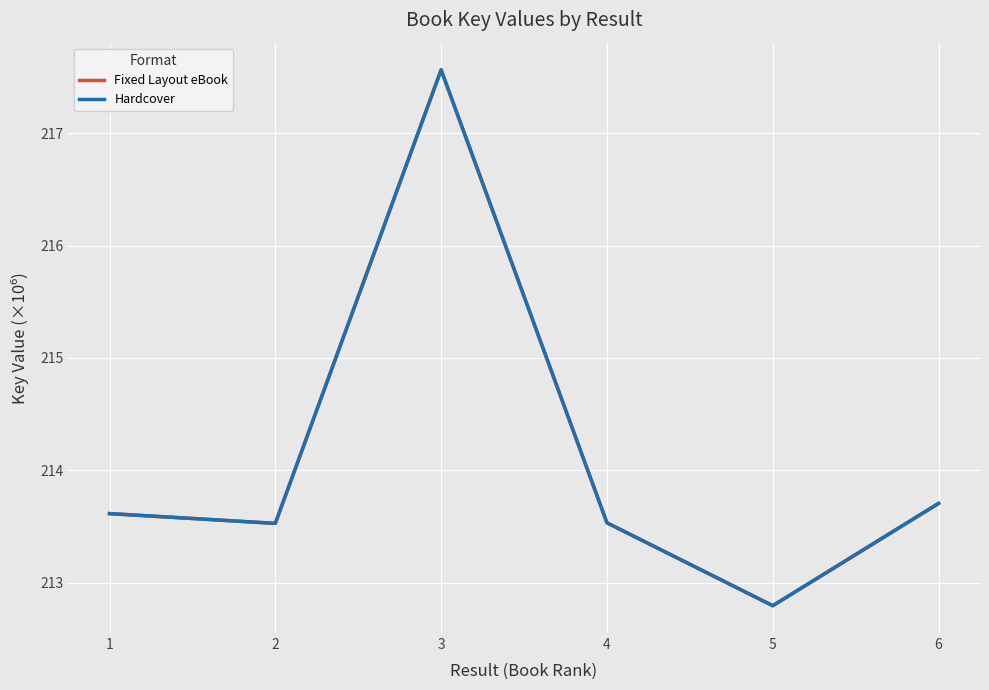

In Hardcover, how many points are lower than both neighbors (excluding endpoints)?

2